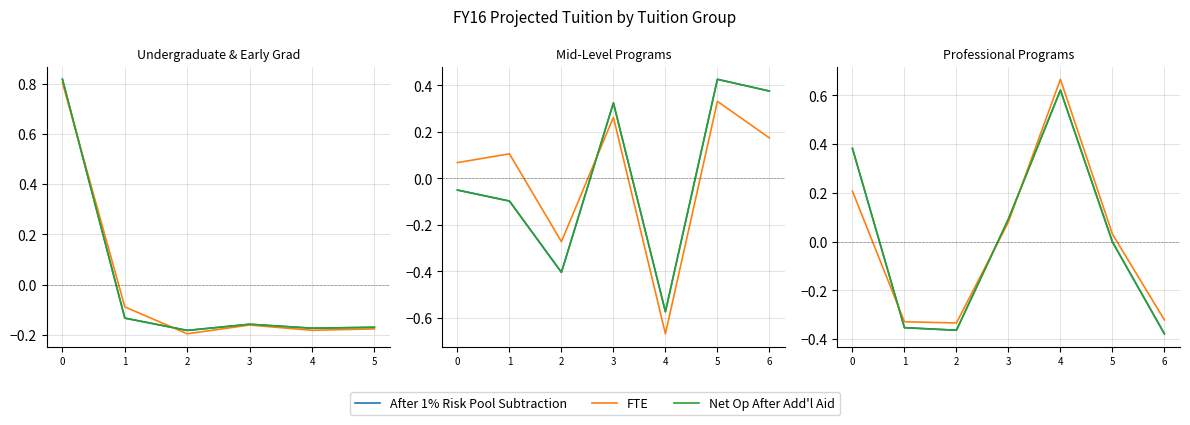

In FTE, how many points are lower than both neighbors (excluding endpoints)?

1